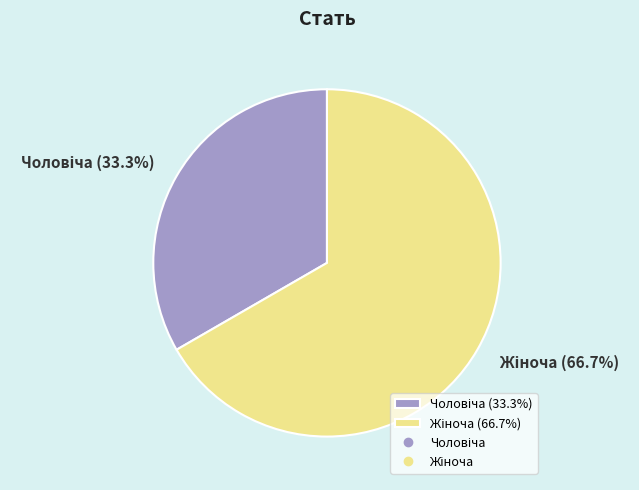

Count the number of slices in the pie.

2